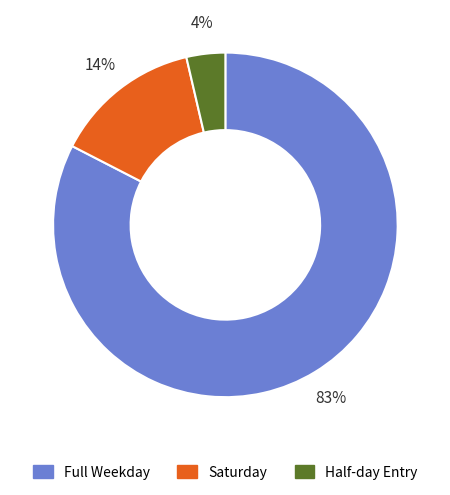

Is the sum of Saturday and Full Weekday greater than half?

Yes